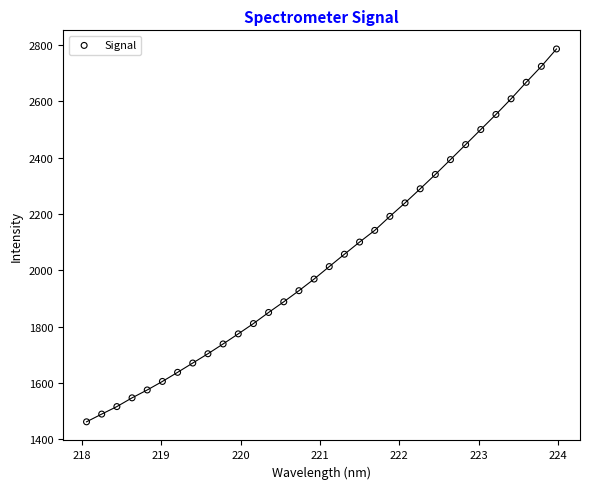

What is the range of Y values (max minus min)?

1323.6